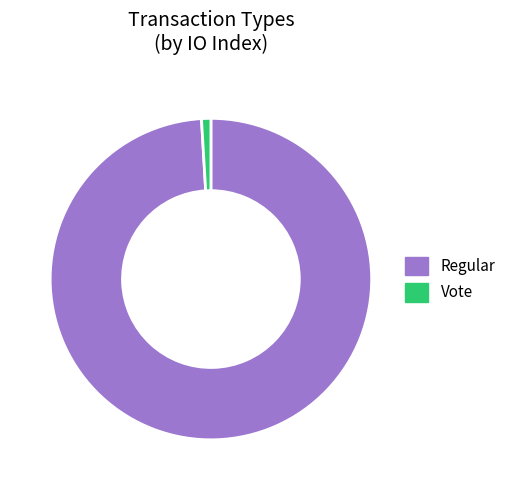

Which category accounts for the majority?

Regular